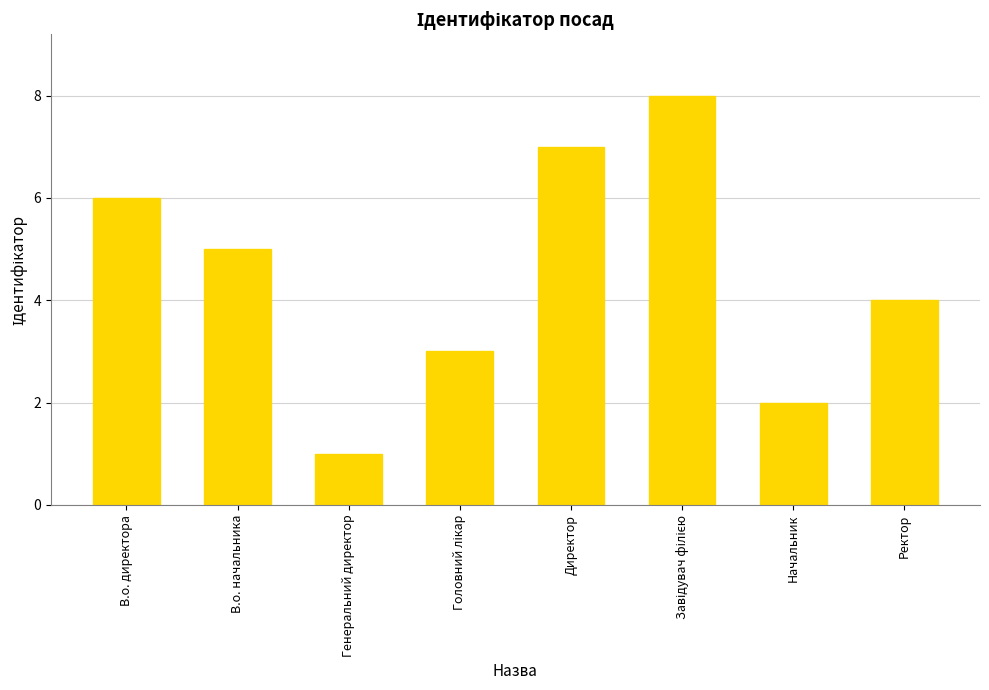

What is the ratio of the value at Начальник to the value at В.о. директора?

0.3